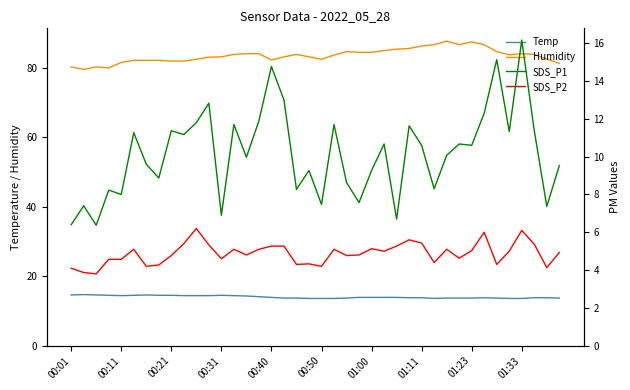

What are all the series names shown in the legend?

Temp, Humidity, SDS_P1, SDS_P2